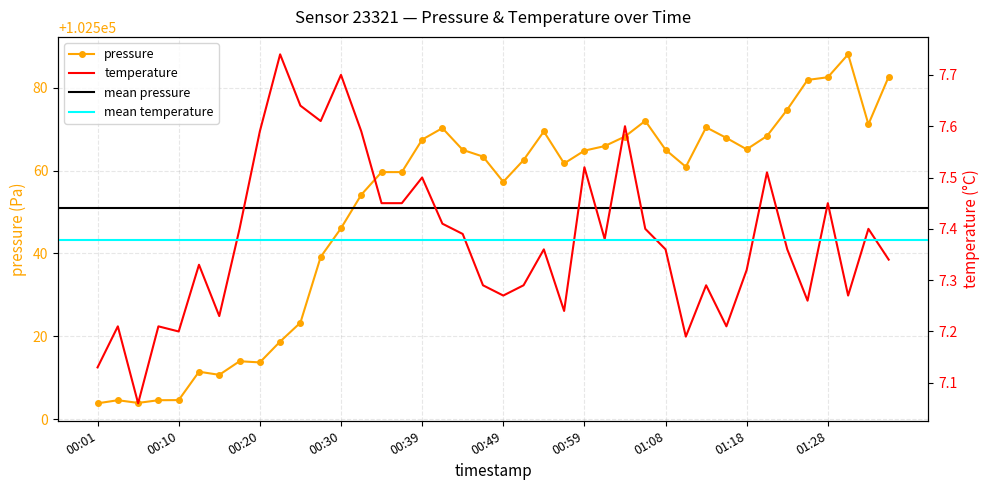

At which category does pressure reach its first local peak?

00:03